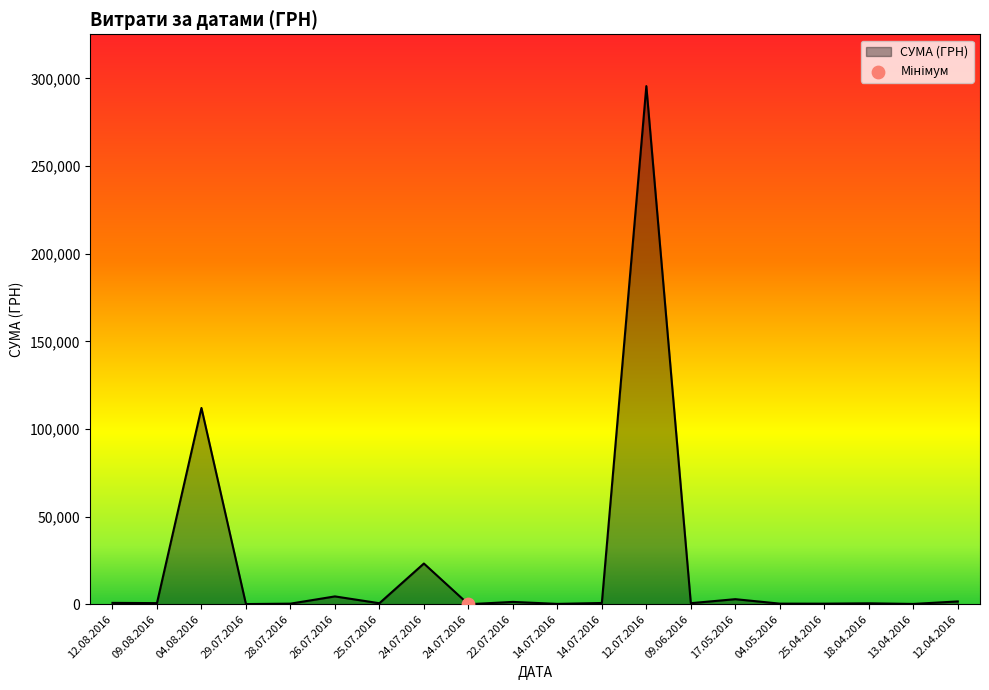

What is the ratio of the value at 24.07.2016 to the value at 13.04.2016?

133.6